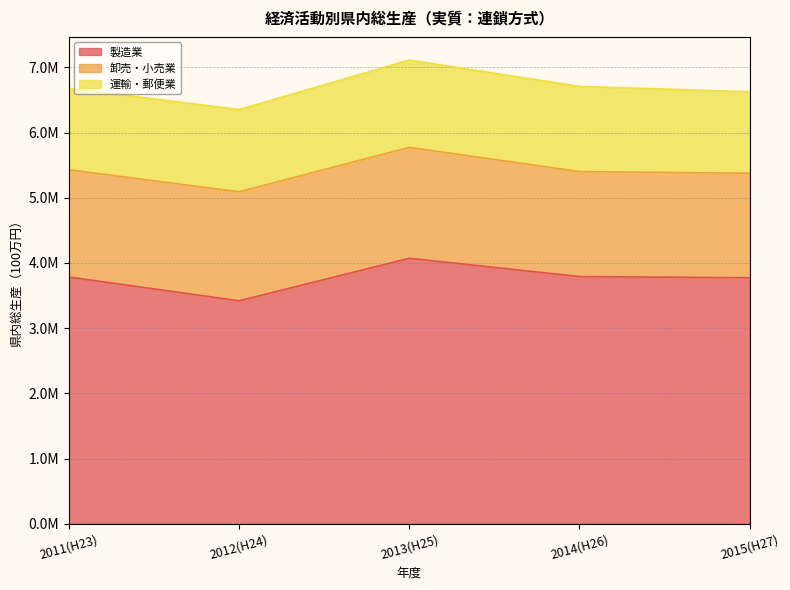

What is the average value of the 製造業 series?

3768494